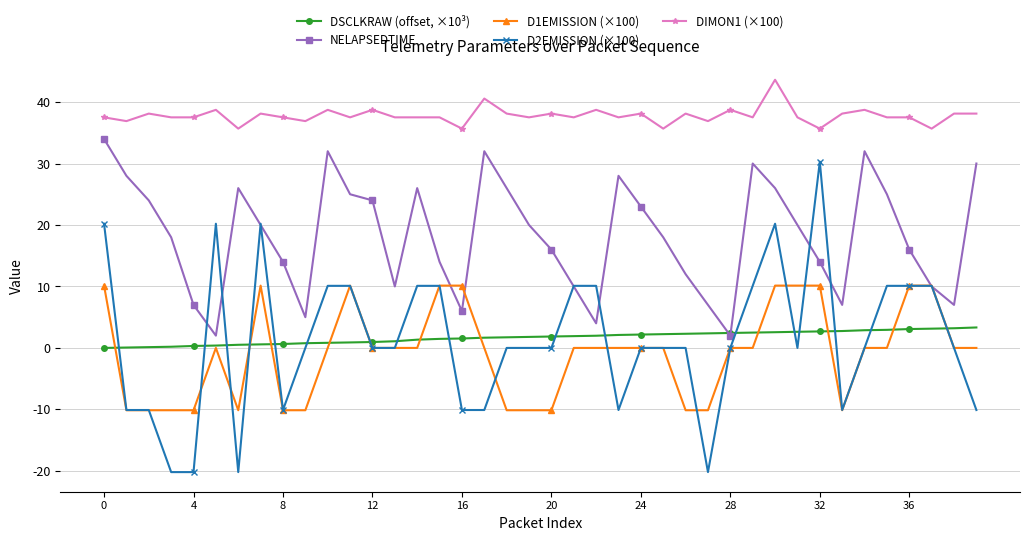

List the series in order of their peak value, lowest first.

DSCLKRAW (offset, ×10³), D1EMISSION (×100), D2EMISSION (×100), NELAPSEDTIME, DIMON1 (×100)